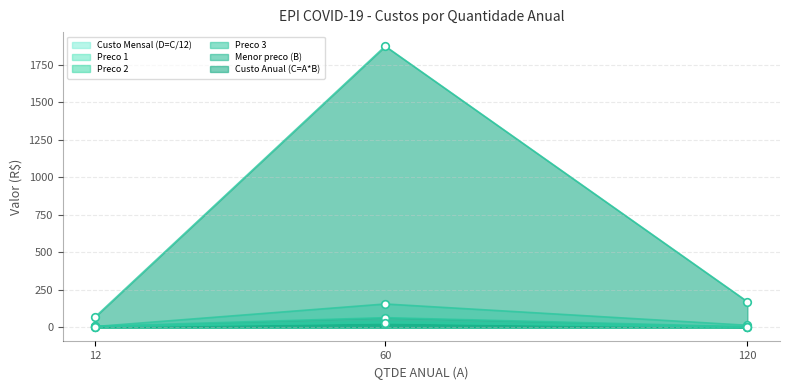

Which series has the largest Y range (max minus min)?

Custo Anual (C=A*B)